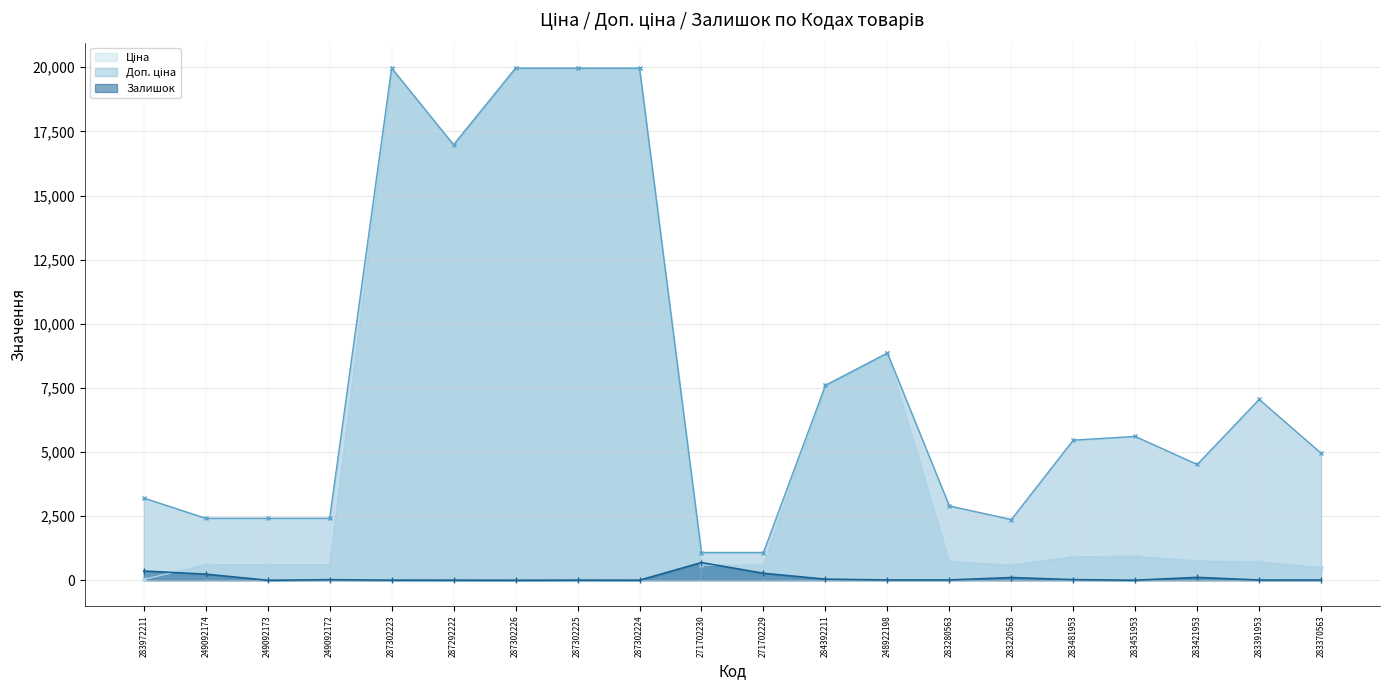

Is it true that Доп. ціна equals 2897.8 at 283280563?

True